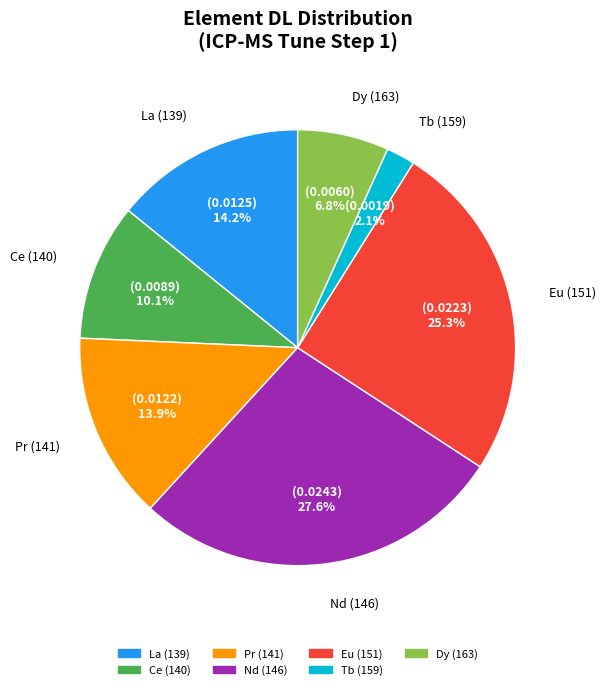

Is it true that La (139) is 29% of the pie?

False